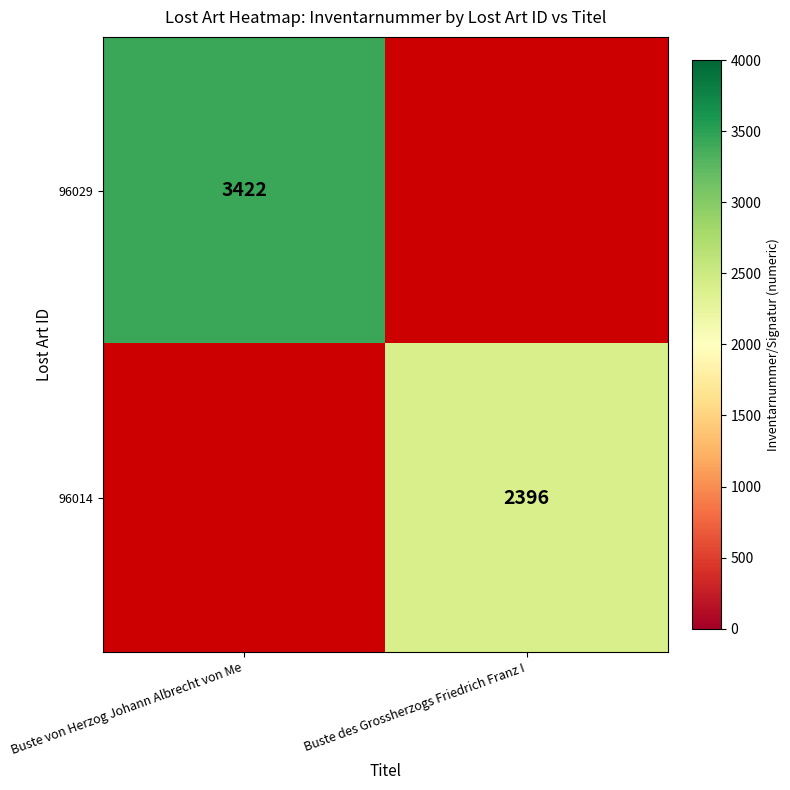

The value of 96029 at Buste von Herzog Johann Albrecht von Me is 1324. True or false?

False